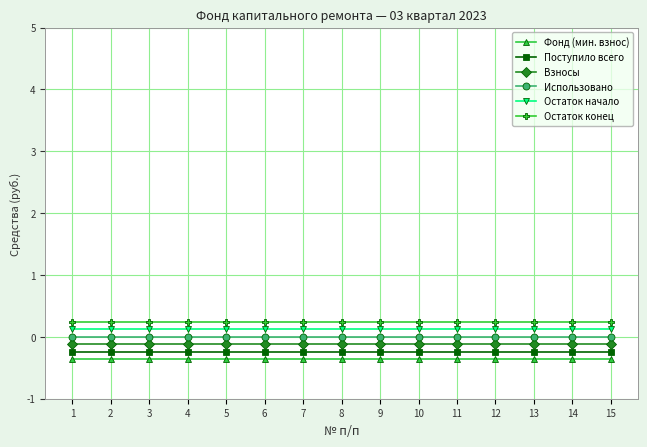

Reading left to right, transcribe all the data shown in this chart.

Фонд (мин. взнос): 1=-0.4	2=-0.4	3=-0.4	4=-0.4	5=-0.4	6=-0.4	7=-0.4	8=-0.4	9=-0.4	10=-0.4	11=-0.4	12=-0.4	13=-0.4	14=-0.4	15=-0.4
Поступило всего: 1=-0.2	2=-0.2	3=-0.2	4=-0.2	5=-0.2	6=-0.2	7=-0.2	8=-0.2	9=-0.2	10=-0.2	11=-0.2	12=-0.2	13=-0.2	14=-0.2	15=-0.2
Взносы: 1=-0.1	2=-0.1	3=-0.1	4=-0.1	5=-0.1	6=-0.1	7=-0.1	8=-0.1	9=-0.1	10=-0.1	11=-0.1	12=-0.1	13=-0.1	14=-0.1	15=-0.1
Использовано: 1=0.0	2=0.0	3=0.0	4=0.0	5=0.0	6=0.0	7=0.0	8=0.0	9=0.0	10=0.0	11=0.0	12=0.0	13=0.0	14=0.0	15=0.0
Остаток начало: 1=0.1	2=0.1	3=0.1	4=0.1	5=0.1	6=0.1	7=0.1	8=0.1	9=0.1	10=0.1	11=0.1	12=0.1	13=0.1	14=0.1	15=0.1
Остаток конец: 1=0.2	2=0.2	3=0.2	4=0.2	5=0.2	6=0.2	7=0.2	8=0.2	9=0.2	10=0.2	11=0.2	12=0.2	13=0.2	14=0.2	15=0.2